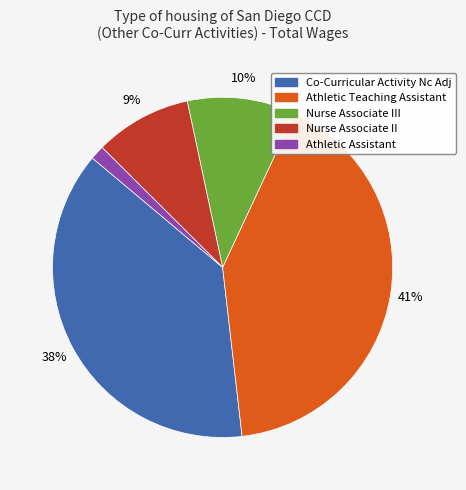

Does Athletic Assistant represent more than half of the total?

No